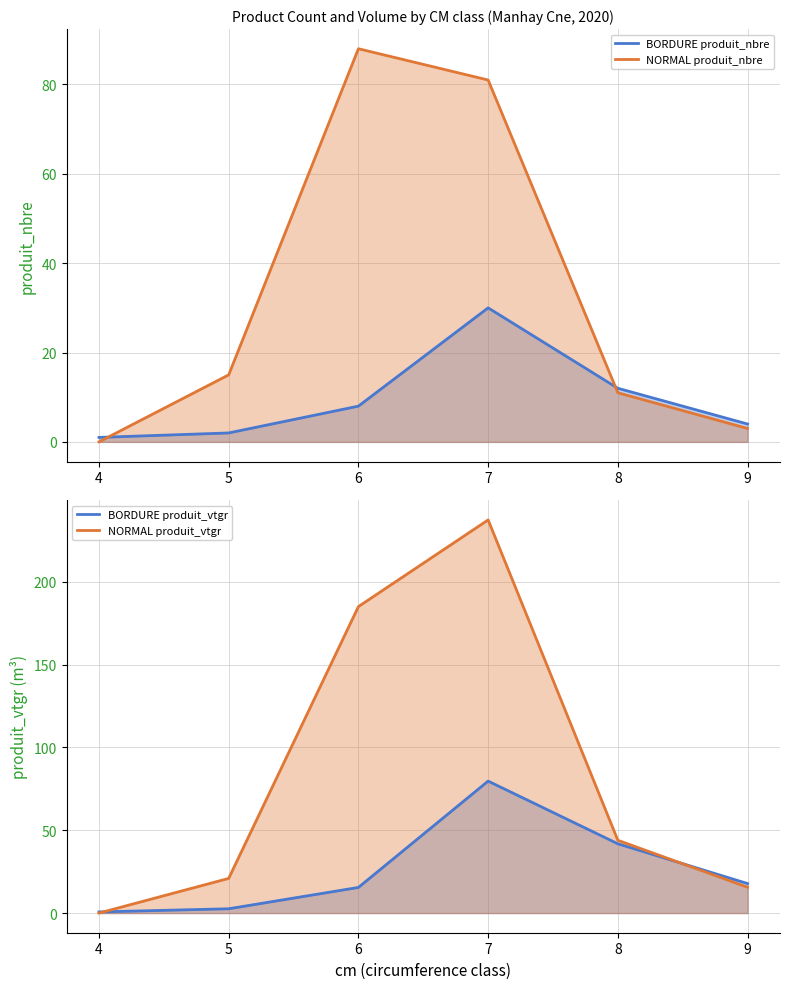

Is it true that NORMAL produit_nbre equals 11.0 at 8?

True